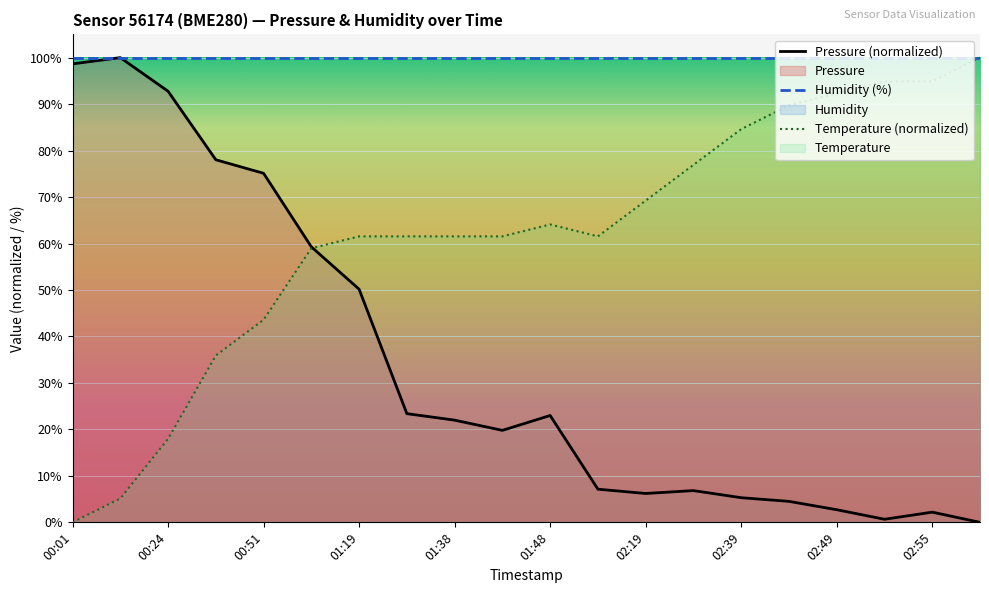

Is it true that temperature equals 94.9 at 02:52?

True